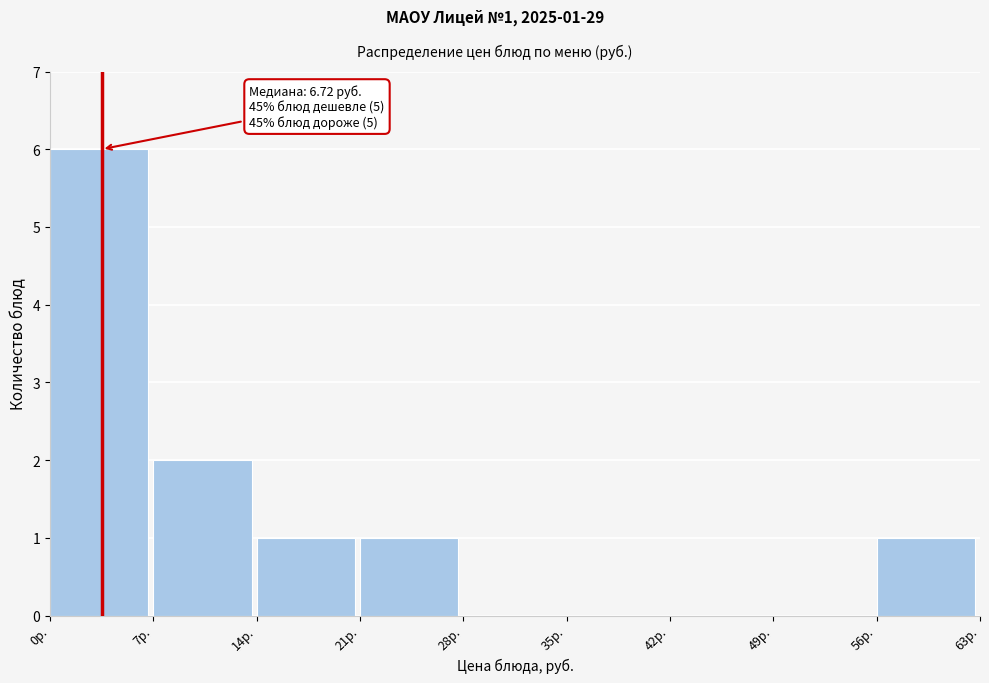

Over which range of the x-axis is the bar tallest?

0 to 7